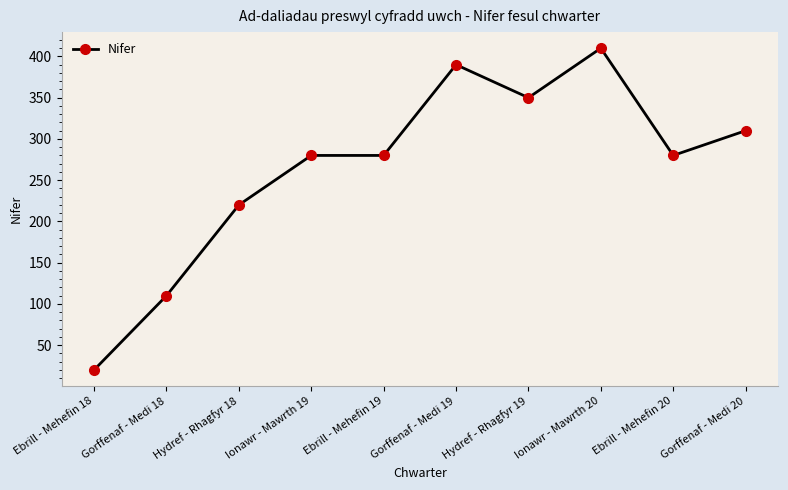

At which category does the chart reach its peak across all series?

Ionawr - Mawrth 20